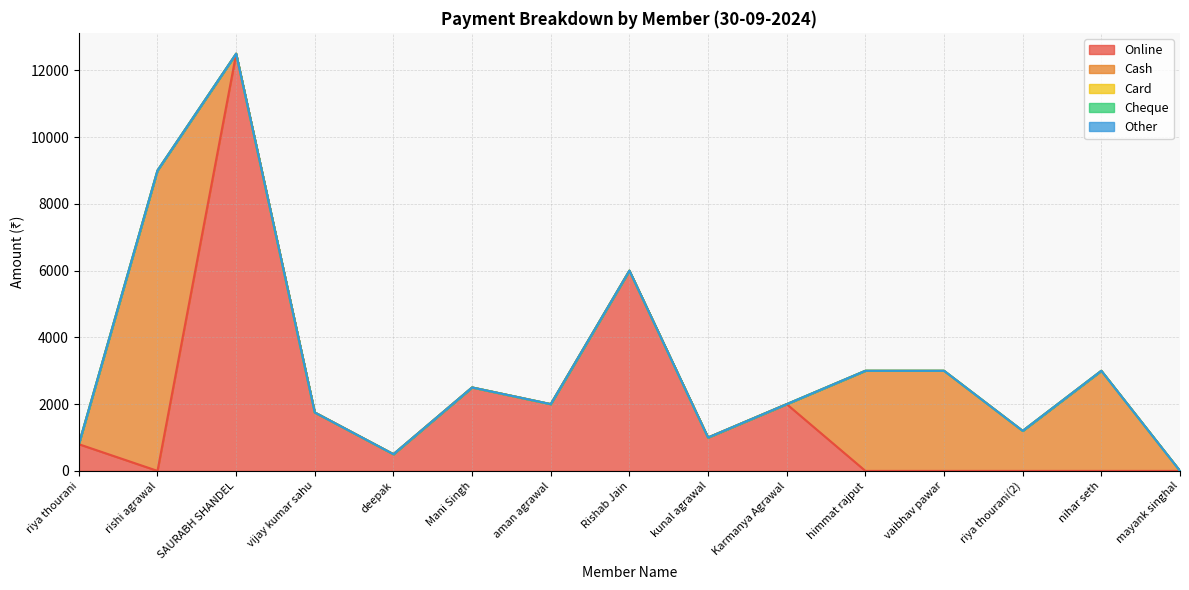

Reading left to right, list all the values displayed in this chart.

Online: 800	0	12500	1750	500	2500	2000	6000	1000	2000	0	0	0	0	0
Cash: 0	9000	0	0	0	0	0	0	0	0	3000	3000	1200	3000	0
Card: 0	0	0	0	0	0	0	0	0	0	0	0	0	0	0
Cheque: 0	0	0	0	0	0	0	0	0	0	0	0	0	0	0
Other: 0	0	0	0	0	0	0	0	0	0	0	0	0	0	0